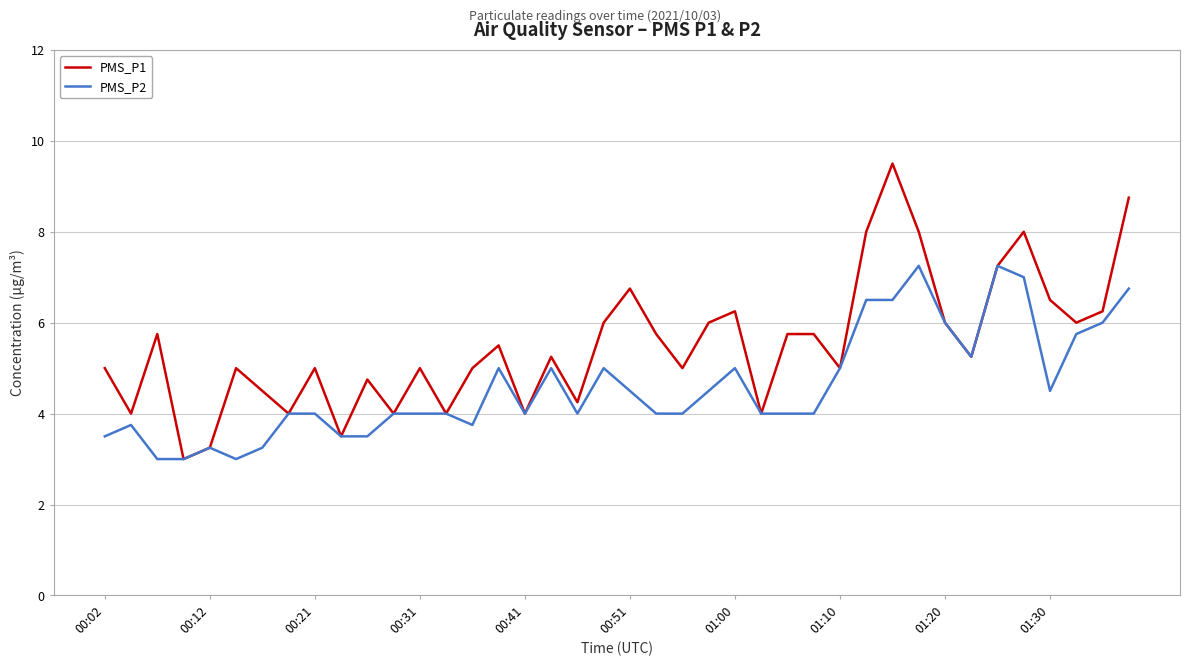

Which series has the largest total across all categories?

PMS_P1